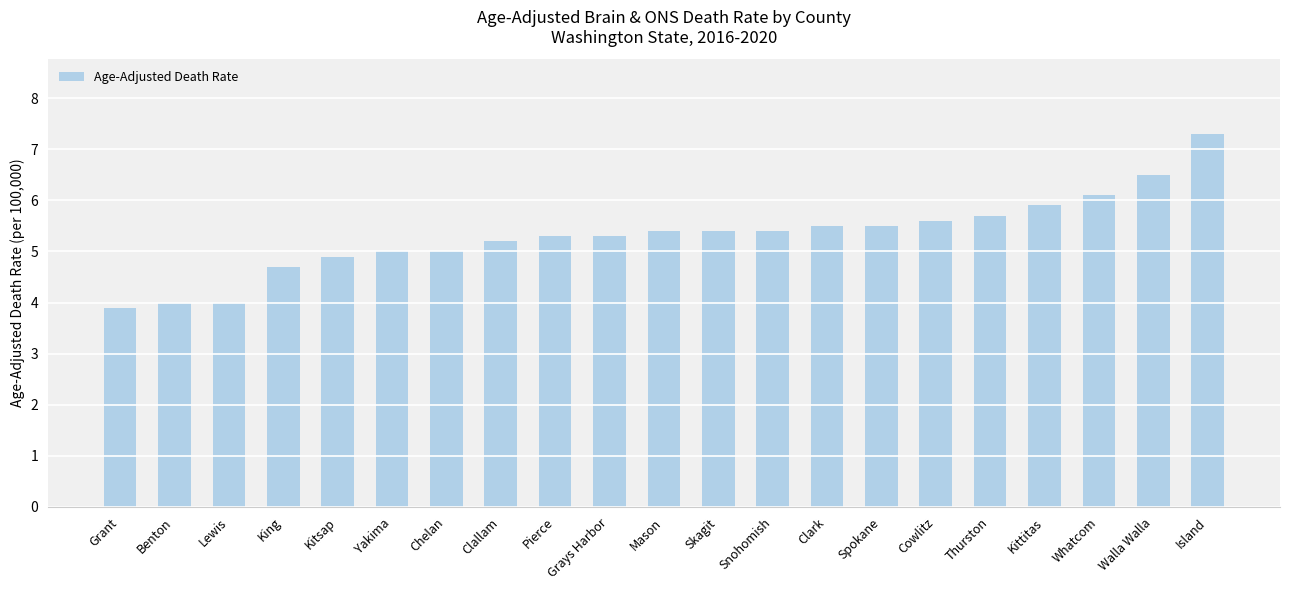

Count the number of data series in this chart.

1